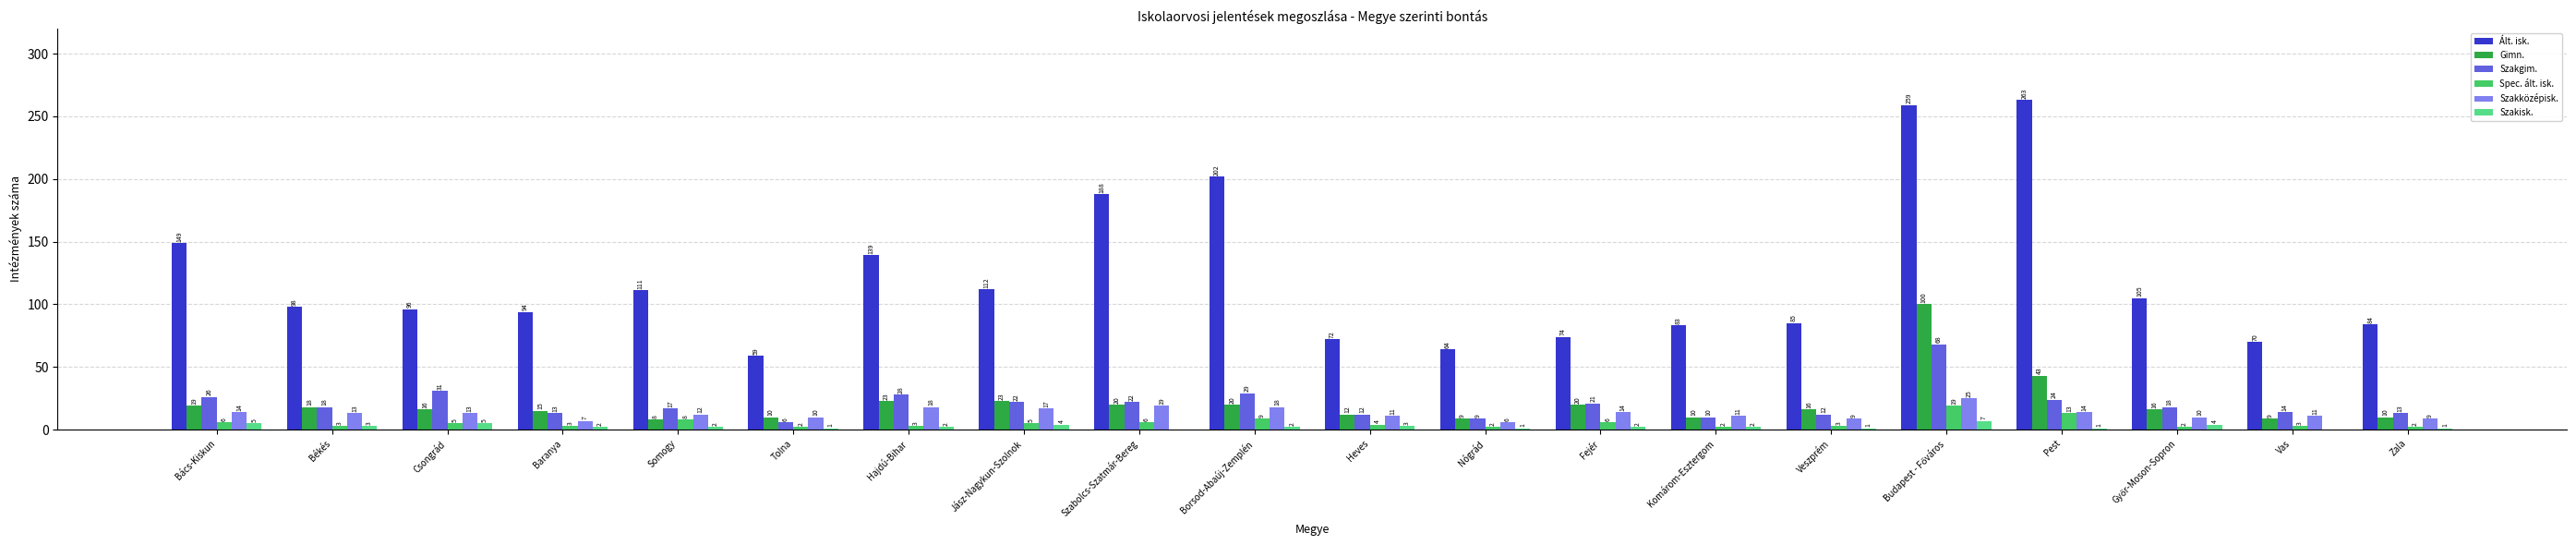

Does the chart contain stacked bars?

No